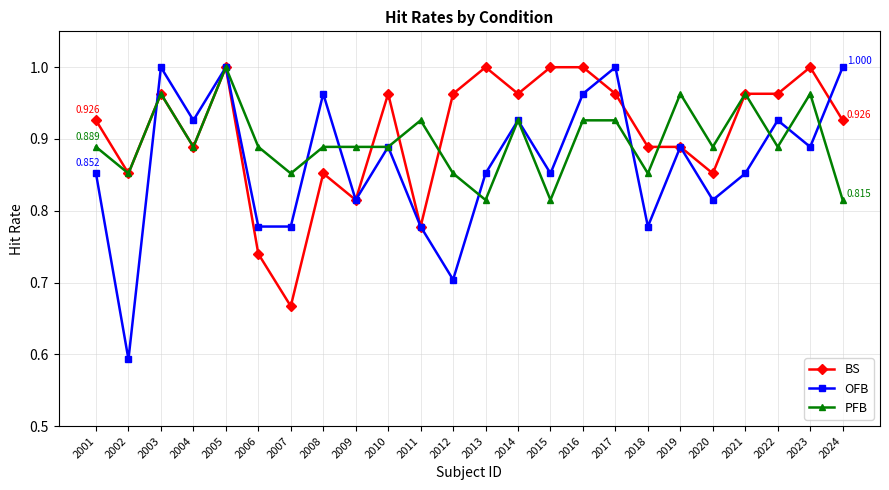

Is the value of OFB at 2002 greater than the value of BS at 2012?

No